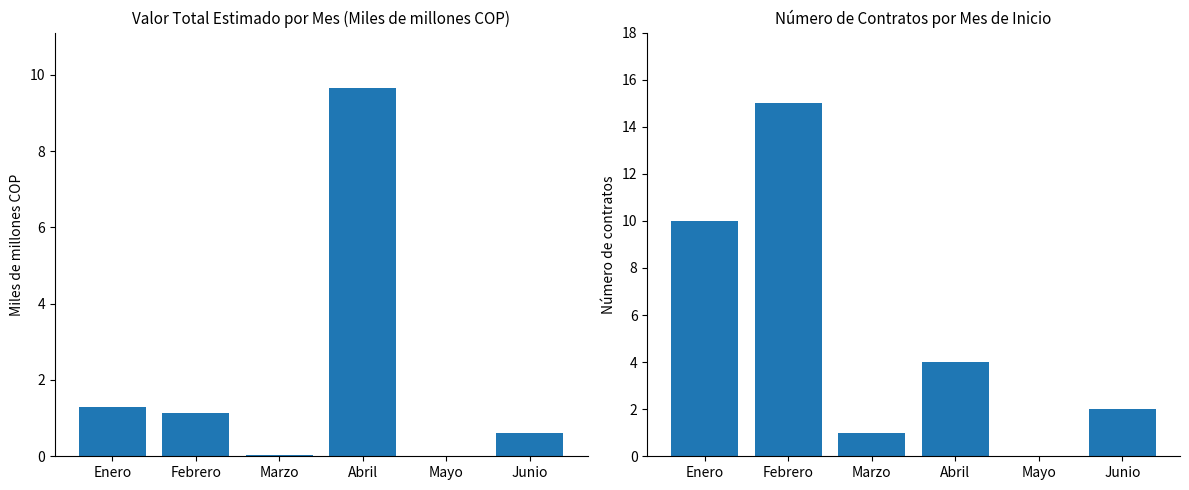

What is the spread (max minus min) of values at Enero?

8.7